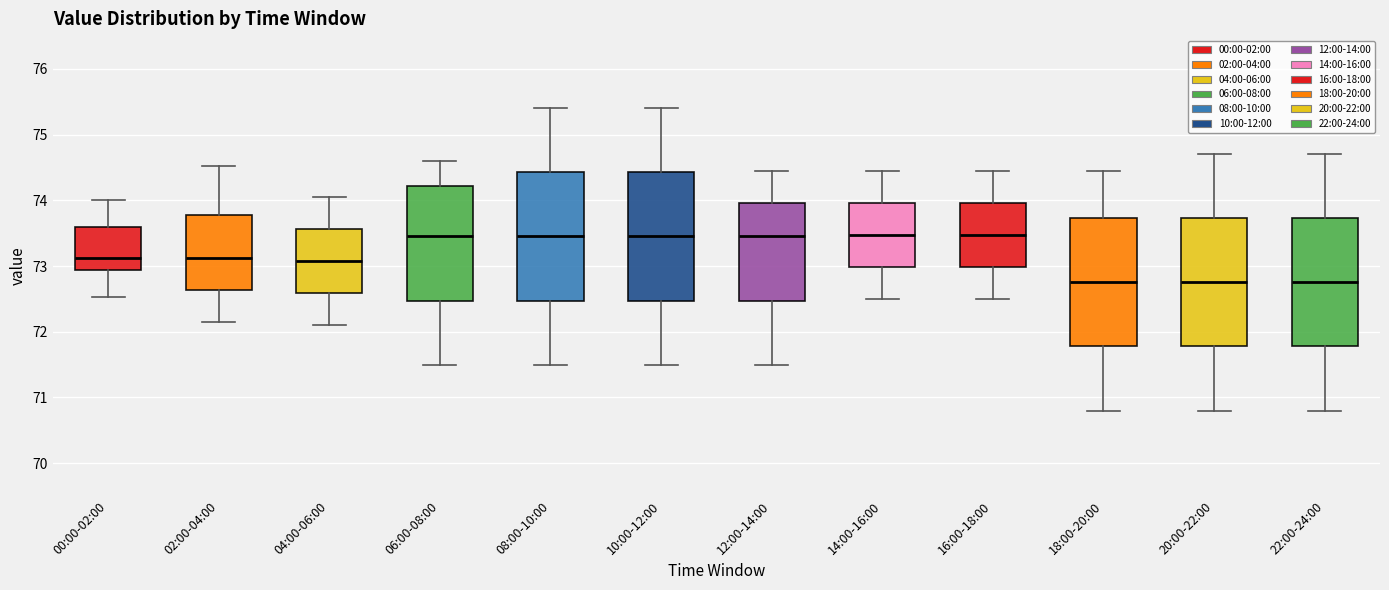

Where is the upper edge of the box for 06:00-08:00 on the y-axis? The values are not printed on the chart, so give them approximately, as read against the axis.

74.2